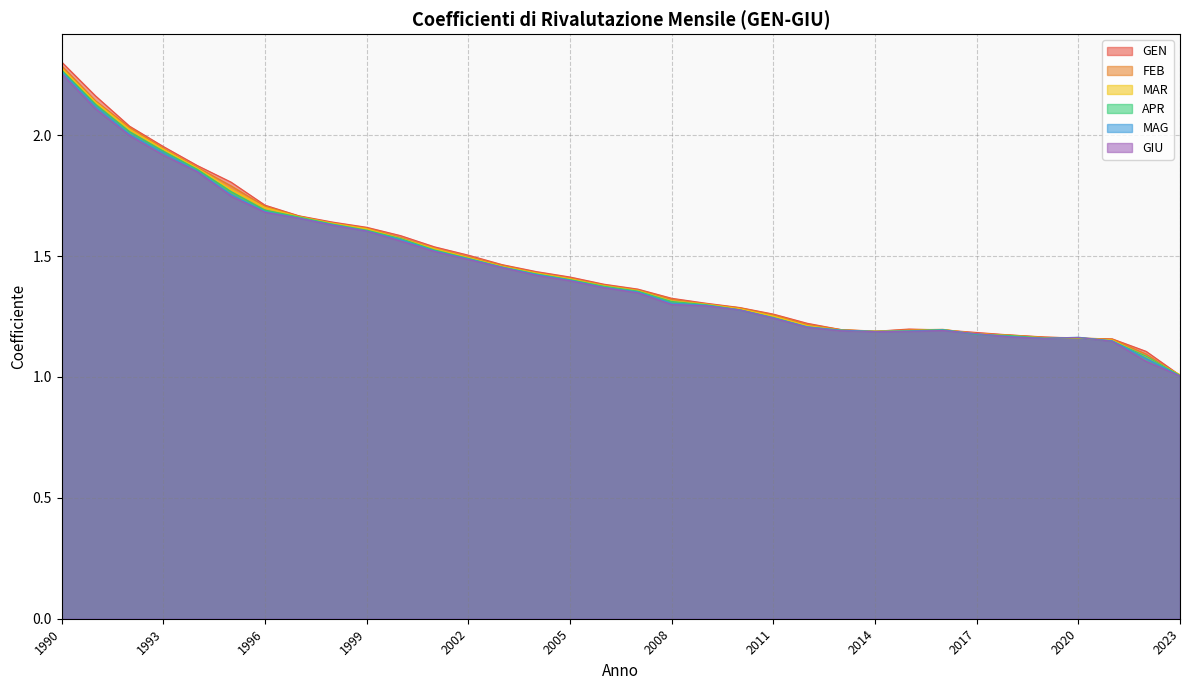

Reading left to right, extract all data points from this chart.

GEN: 2.3	2.2	2.0	2.0	1.9	1.8	1.7	1.7	1.6	1.6	1.6	1.5	1.5	1.5	1.4	1.4	1.4	1.4	1.3	1.3	1.3	1.3	1.2	1.2	1.2	1.2	1.2	1.2	1.2	1.2	1.2	1.2	1.1	1.0
FEB: 2.3	2.1	2.0	1.9	1.9	1.8	1.7	1.7	1.6	1.6	1.6	1.5	1.5	1.5	1.4	1.4	1.4	1.4	1.3	1.3	1.3	1.3	1.2	1.2	1.2	1.2	1.2	1.2	1.2	1.2	1.2	1.2	1.1	1.0
MAR: 2.3	2.1	2.0	1.9	1.9	1.8	1.7	1.7	1.6	1.6	1.6	1.5	1.5	1.5	1.4	1.4	1.4	1.4	1.3	1.3	1.3	1.3	1.2	1.2	1.2	1.2	1.2	1.2	1.2	1.2	1.2	1.2	1.1	1.0
APR: 2.3	2.1	2.0	1.9	1.9	1.8	1.7	1.7	1.6	1.6	1.6	1.5	1.5	1.5	1.4	1.4	1.4	1.4	1.3	1.3	1.3	1.2	1.2	1.2	1.2	1.2	1.2	1.2	1.2	1.2	1.2	1.1	1.1	1.0
MAG: 2.3	2.1	2.0	1.9	1.9	1.8	1.7	1.7	1.6	1.6	1.6	1.5	1.5	1.5	1.4	1.4	1.4	1.4	1.3	1.3	1.3	1.2	1.2	1.2	1.2	1.2	1.2	1.2	1.2	1.2	1.2	1.1	1.1	1.0
GIU: 2.3	2.1	2.0	1.9	1.8	1.7	1.7	1.7	1.6	1.6	1.6	1.5	1.5	1.5	1.4	1.4	1.4	1.3	1.3	1.3	1.3	1.2	1.2	1.2	1.2	1.2	1.2	1.2	1.2	1.2	1.2	1.1	1.1	1.0